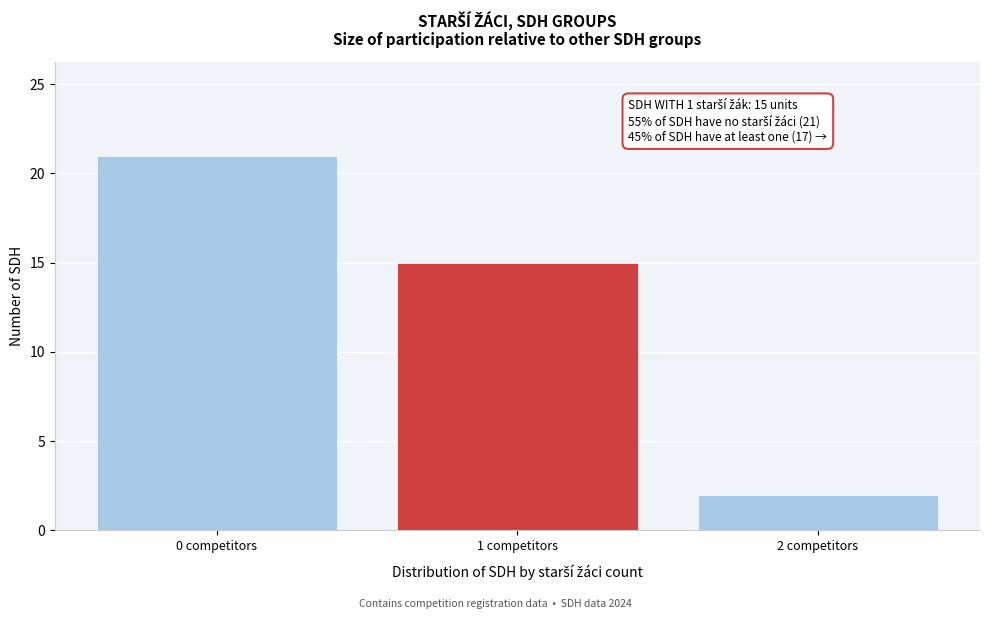

Over which range of the x-axis is the bar tallest?

-0.5 to 0.5